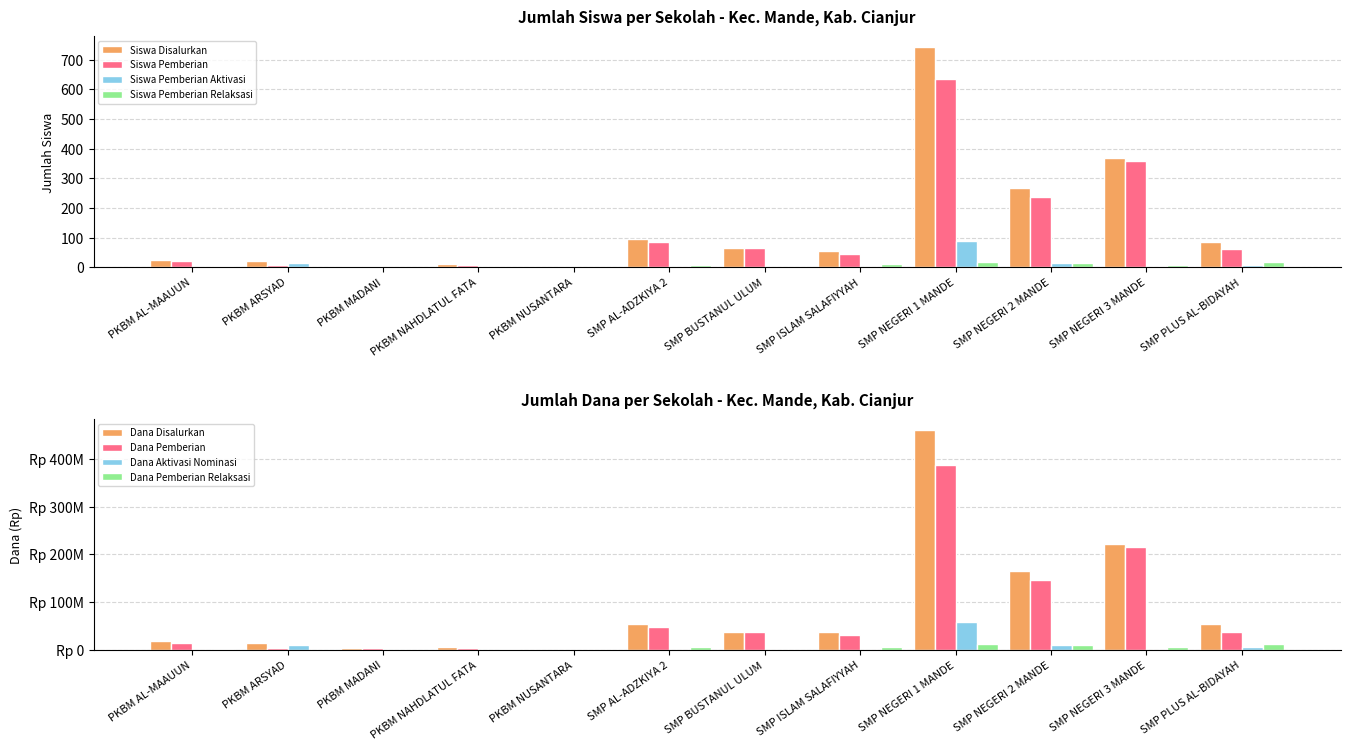

What position from the right is SMP NEGERI 3 MANDE?

2